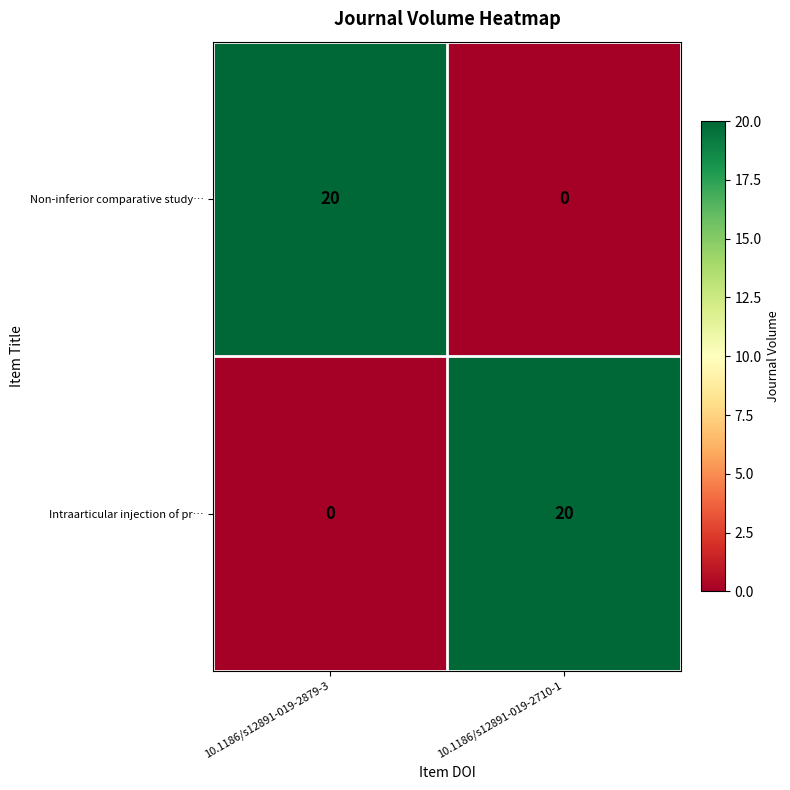

What is the sum of the Intraarticular injection of pr… values at 10.1186/s12891-019-2710-1 and 10.1186/s12891-019-2879-3?

20